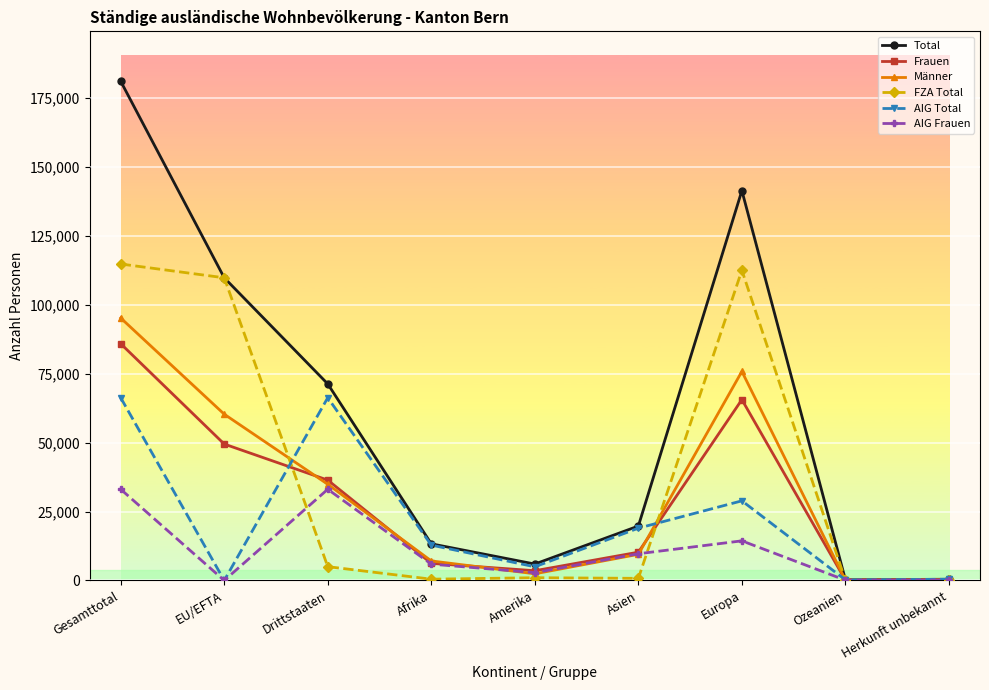

In FZA Total, how many points are higher than both neighbors (excluding endpoints)?

2